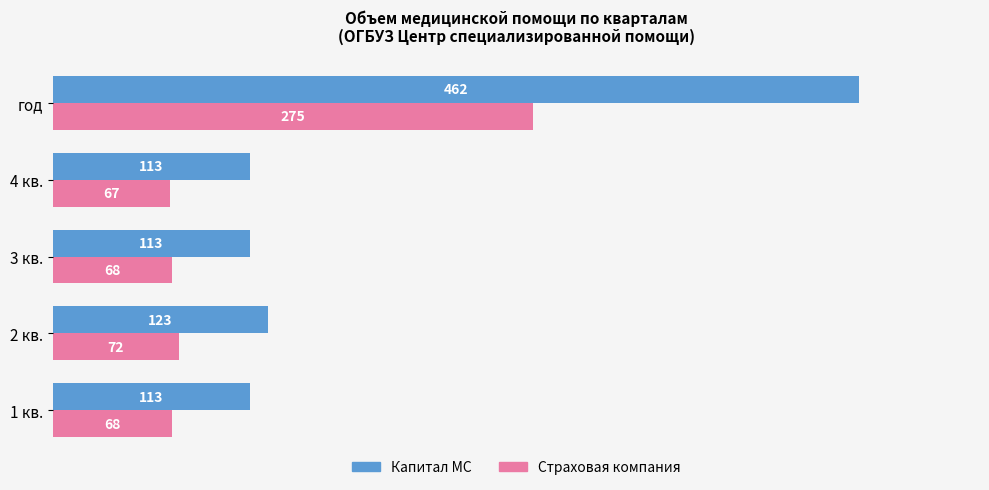

Is it true that Капитал МС equals 113 at 4 кв.?

True